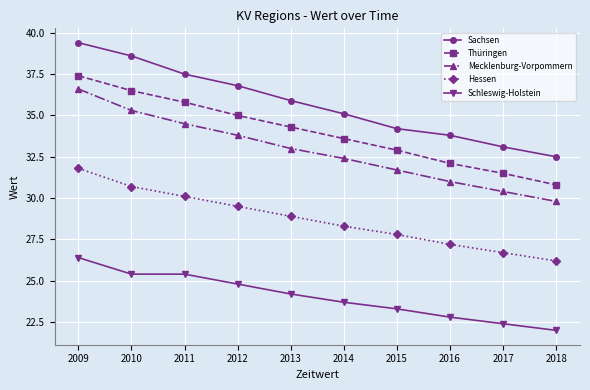

Reading right to left, transcribe all the data shown in this chart.

Sachsen: 32.5	33.1	33.8	34.2	35.1	35.9	36.8	37.5	38.6	39.4
Thüringen: 30.8	31.5	32.1	32.9	33.6	34.3	35.0	35.8	36.5	37.4
Mecklenburg-Vorpommern: 29.8	30.4	31.0	31.7	32.4	33.0	33.8	34.5	35.3	36.6
Hessen: 26.2	26.7	27.2	27.8	28.3	28.9	29.5	30.1	30.7	31.8
Schleswig-Holstein: 22.0	22.4	22.8	23.3	23.7	24.2	24.8	25.4	25.4	26.4